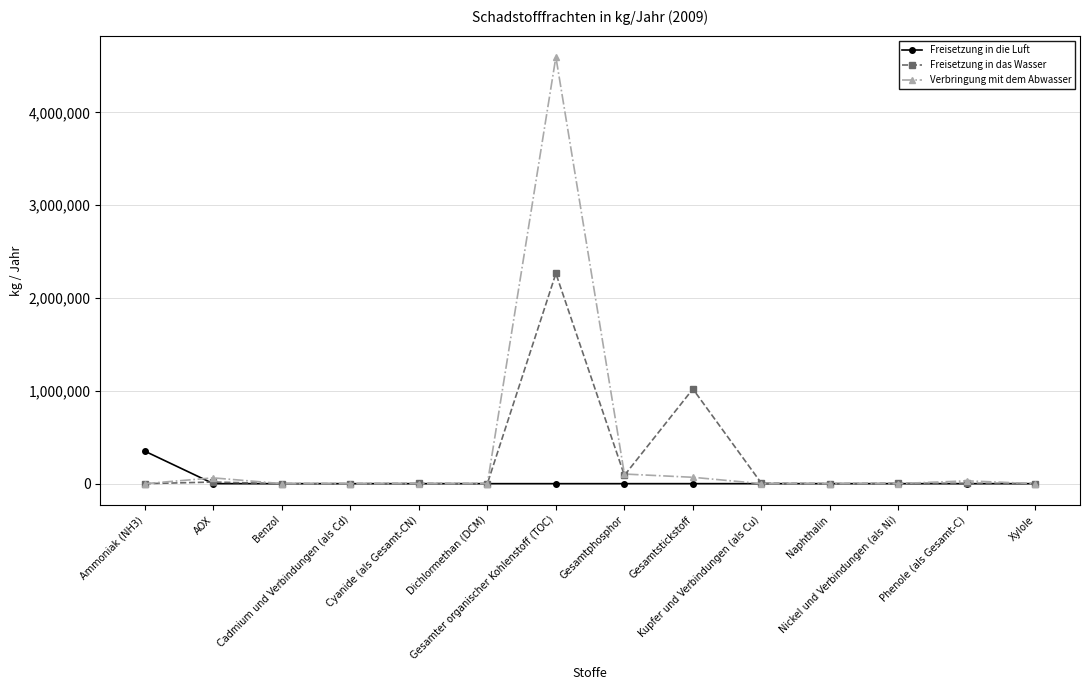

What is the label of the 6th point from the left?

Dichlormethan (DCM)